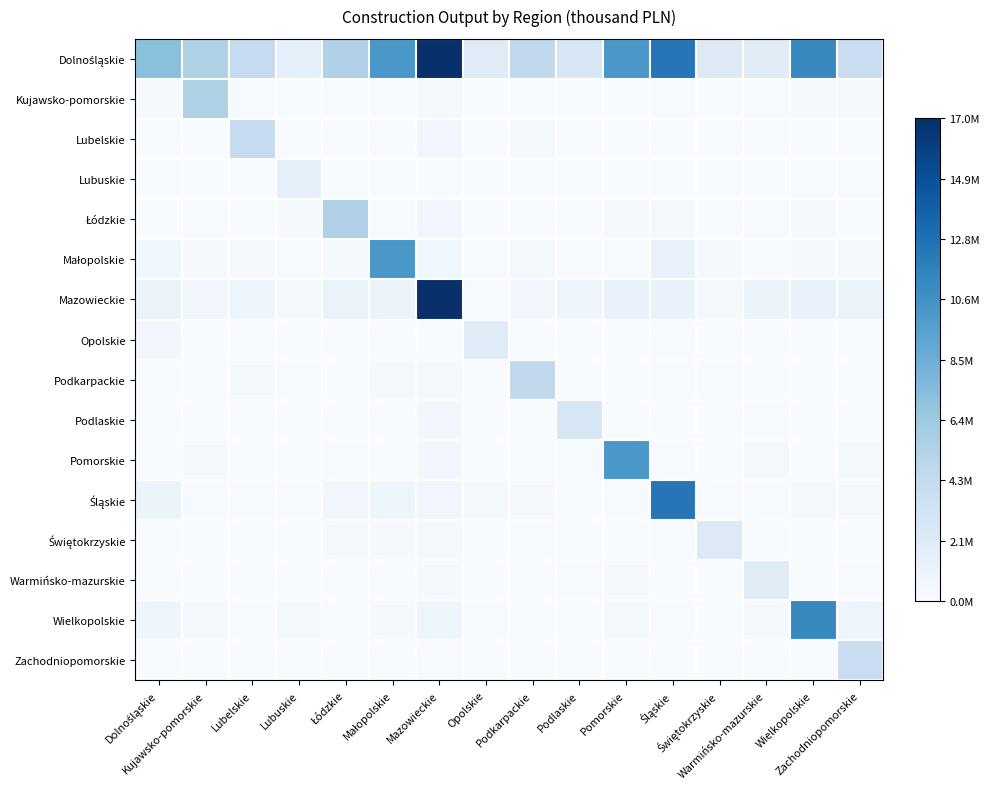

What is the difference between the highest and lowest values at Lubuskie?

1538041.3